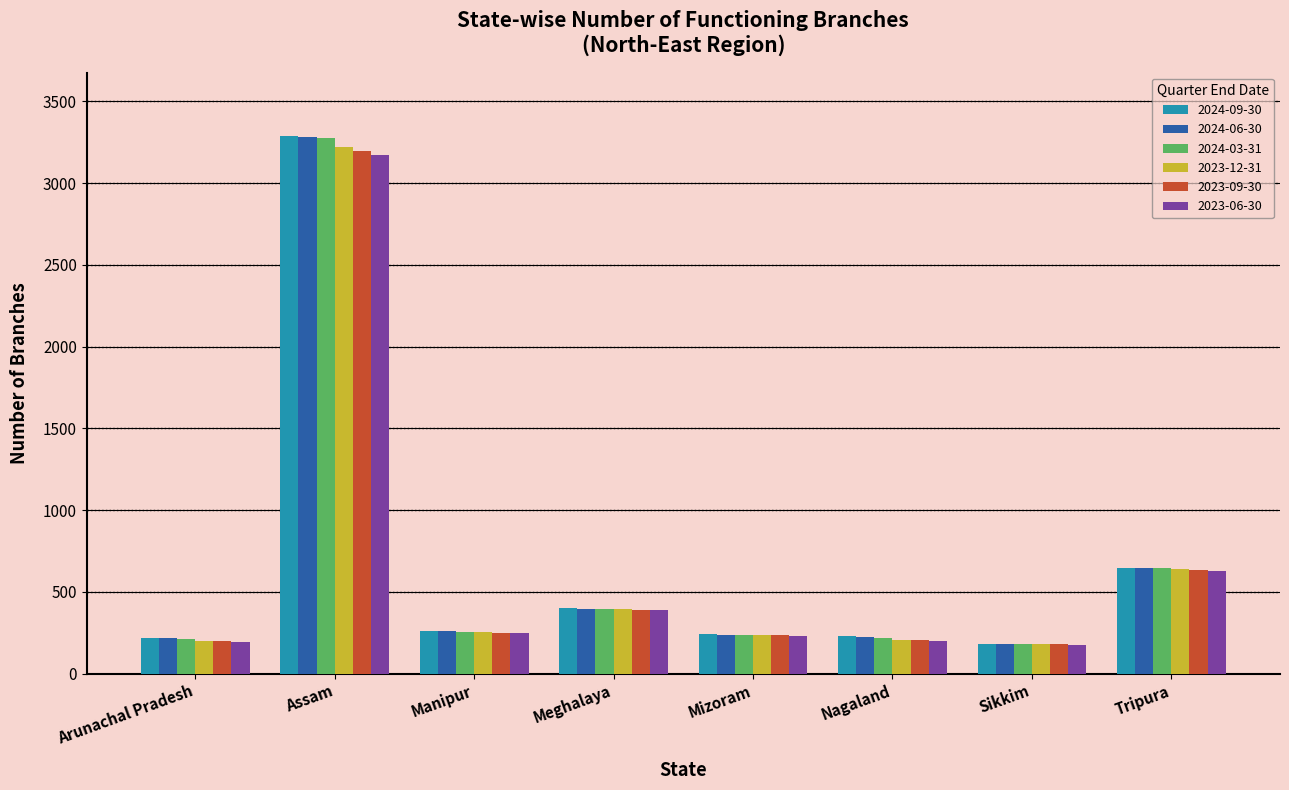

How many groups of bars are there?

8